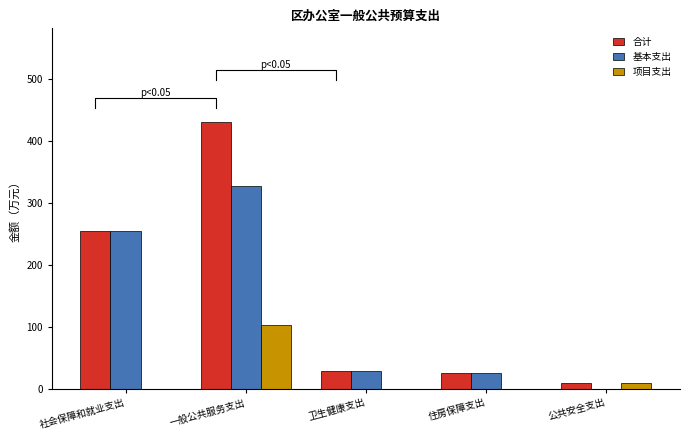

What is the value of the 基本支出 bar at the 1st from the left?

254.2